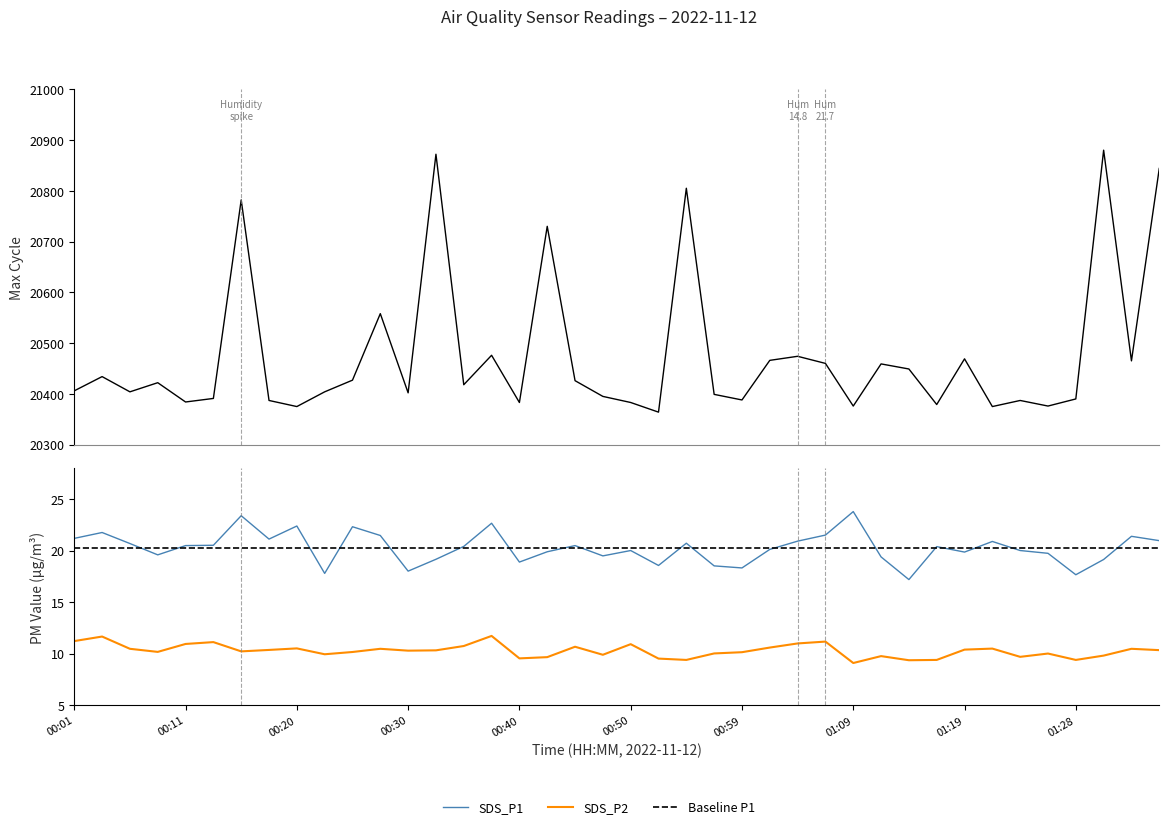

Does the chart have visible grid lines?

No